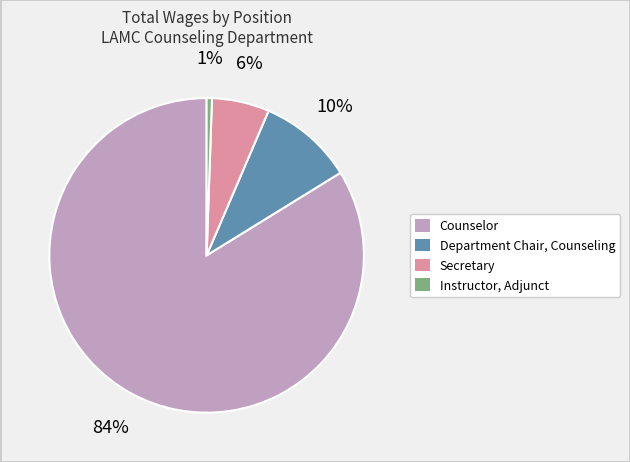

How many segments does this pie chart have?

4